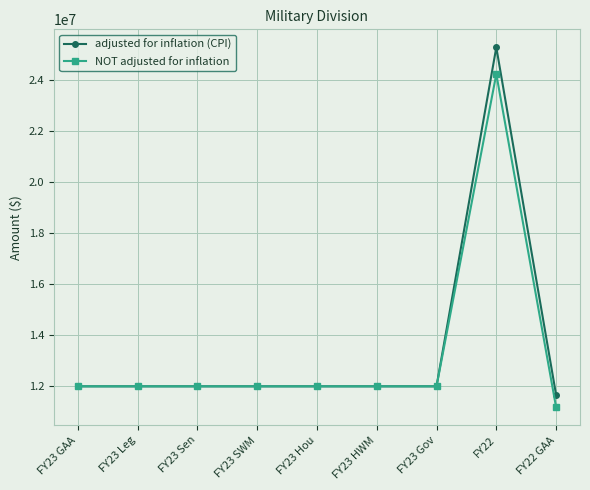

At which category is the sum across all series the highest?

FY22